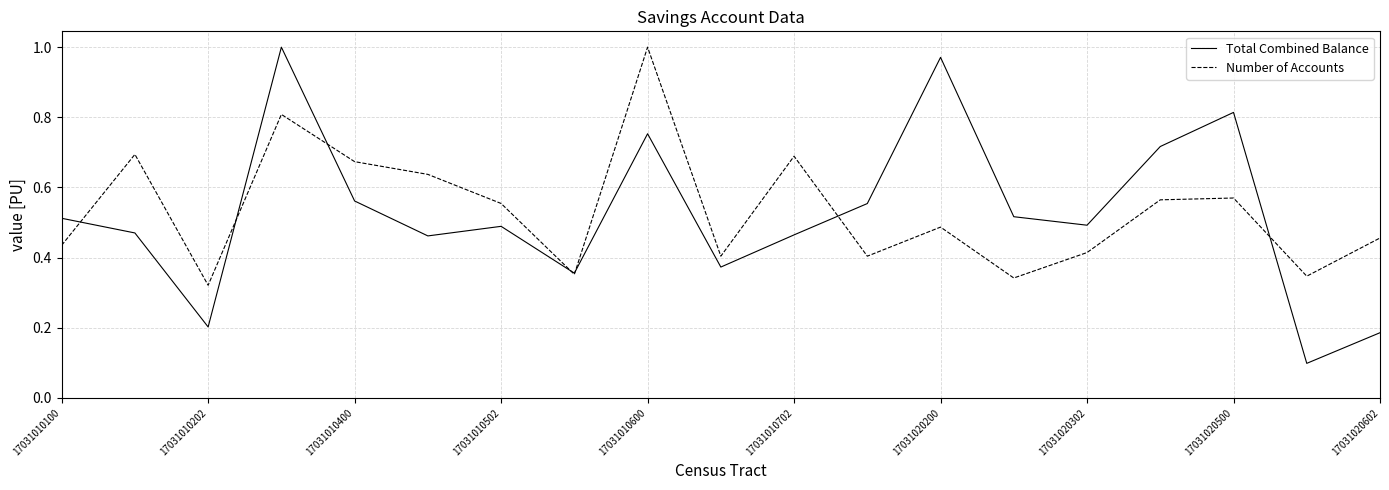

Which series has the widest spread of values?

Total Combined Balance